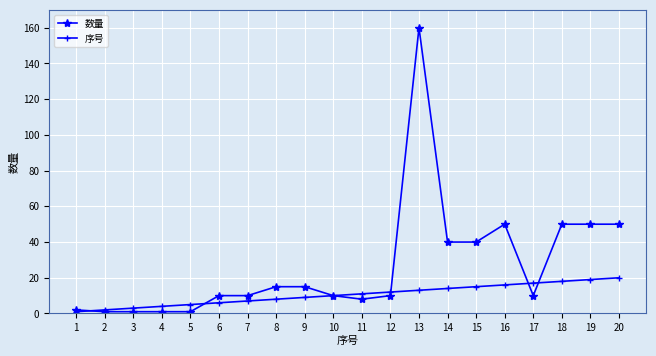

Rank the series by their maximum value, from highest to lowest.

数量, 序号